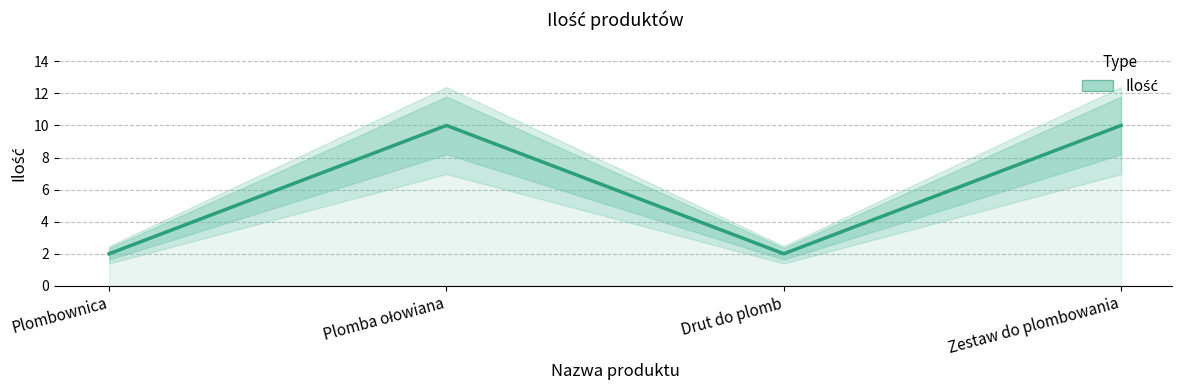

How many interior local peaks (higher than both neighbors) does the data have?

1